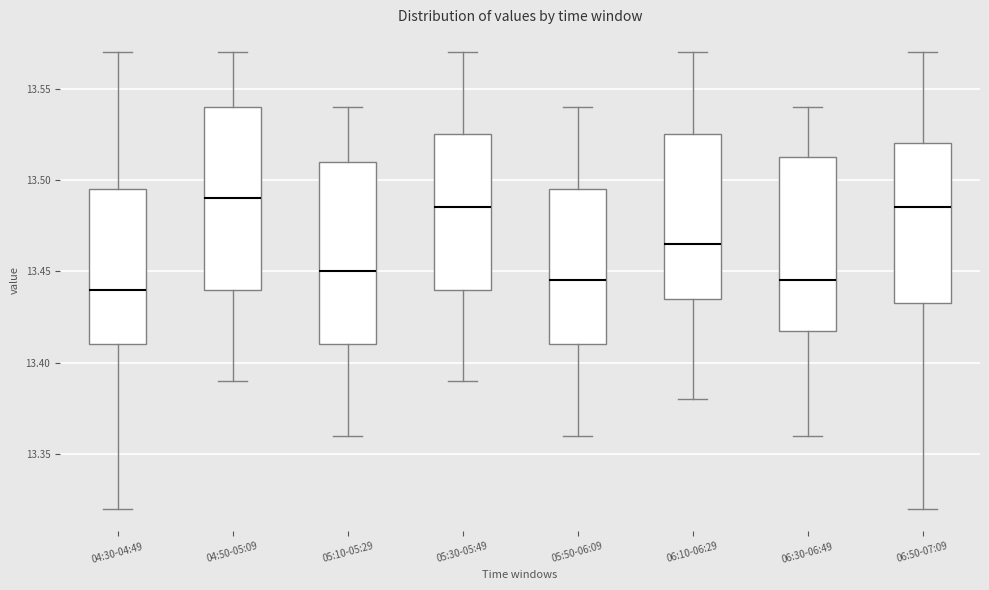

Where is the lower edge of the box for 05:30-05:49 on the y-axis? The values are not printed on the chart, so give them approximately, as read against the axis.

13.440